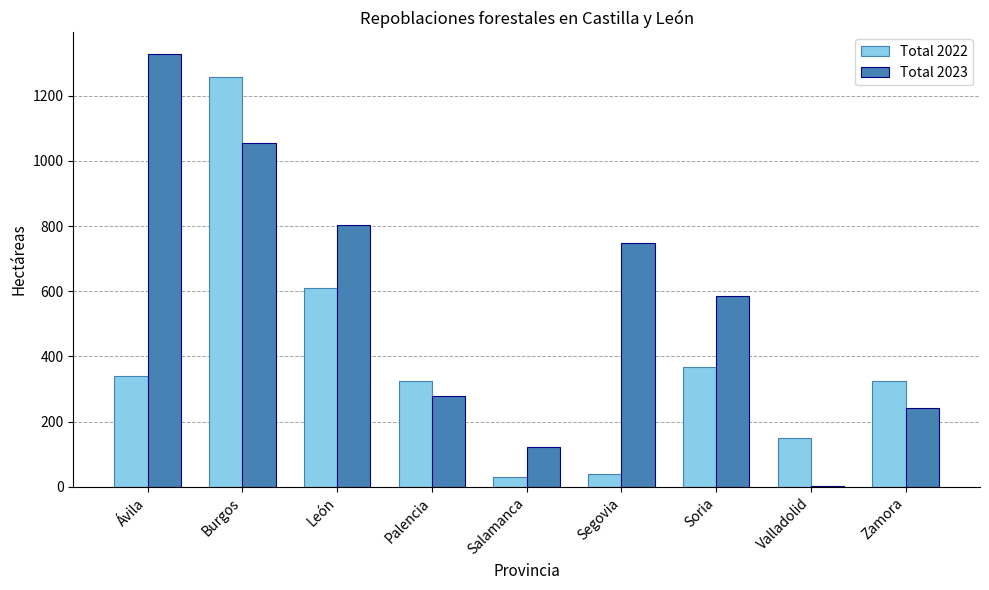

What is the maximum value shown in the chart?

1328